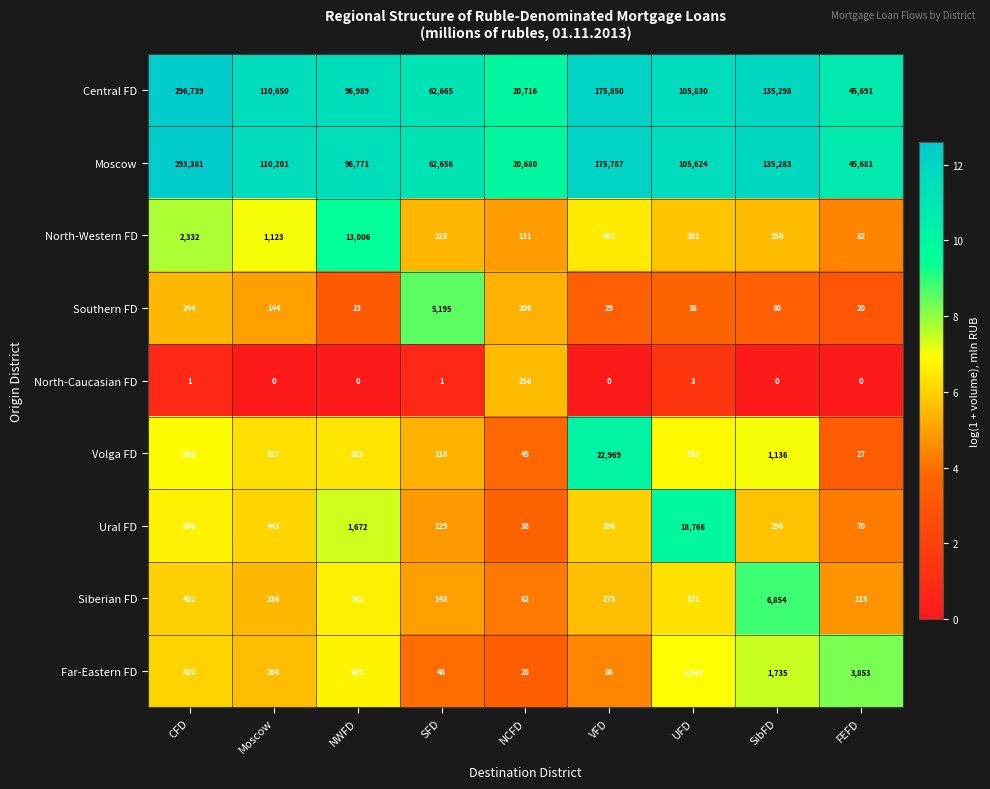

What is the sum of all North-Western FD values?

18145